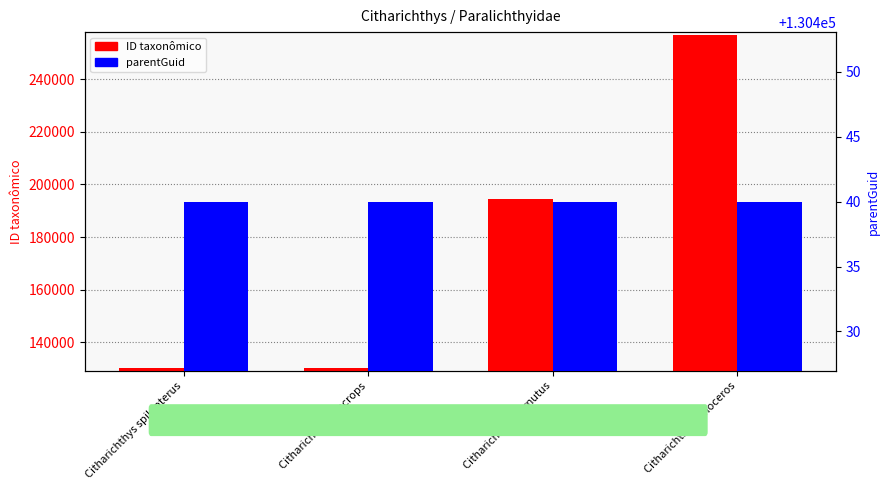

What is the label of the 4th bar from the right?

Citharichthys spilopterus